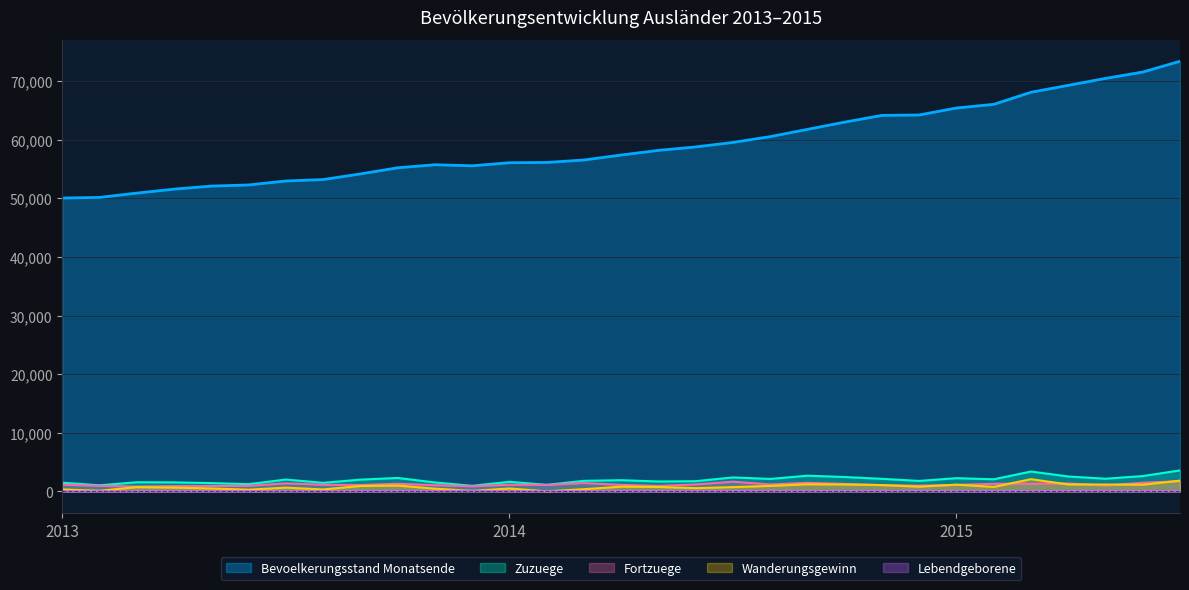

What is the lowest value of the Fortzuege series?

833